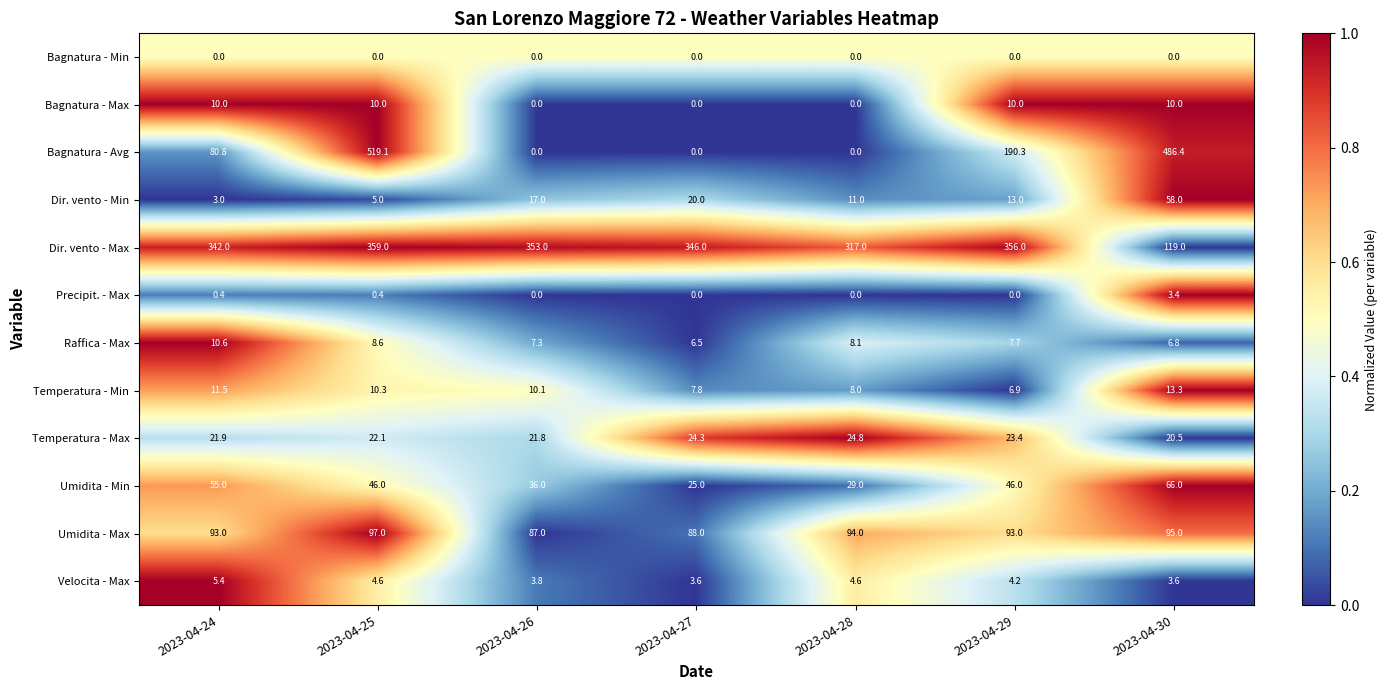

List the series in order of their peak value, lowest first.

Bagnatura - Min, Precipit. - Max, Velocita - Max, Bagnatura - Max, Raffica - Max, Temperatura - Min, Temperatura - Max, Dir. vento - Min, Umidita - Min, Umidita - Max, Dir. vento - Max, Bagnatura - Avg